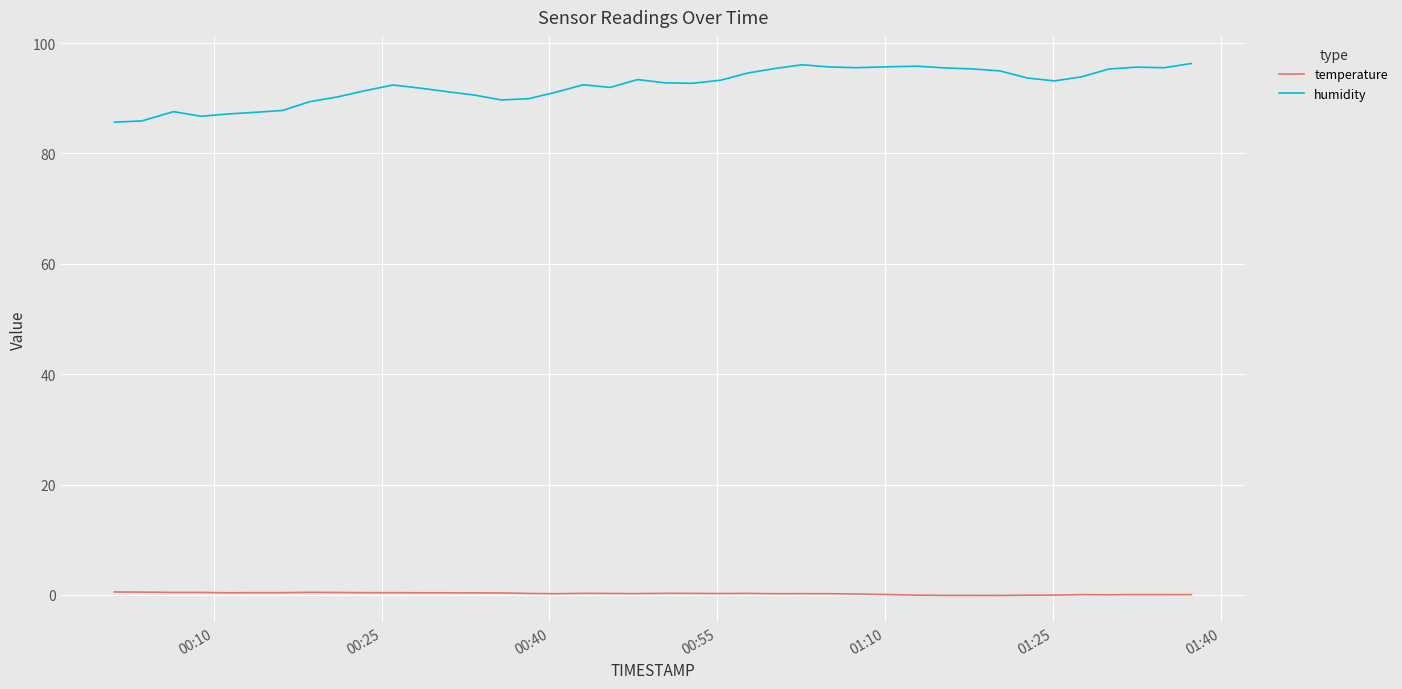

What is the difference between the maximum and minimum values in the temperature series?

0.6